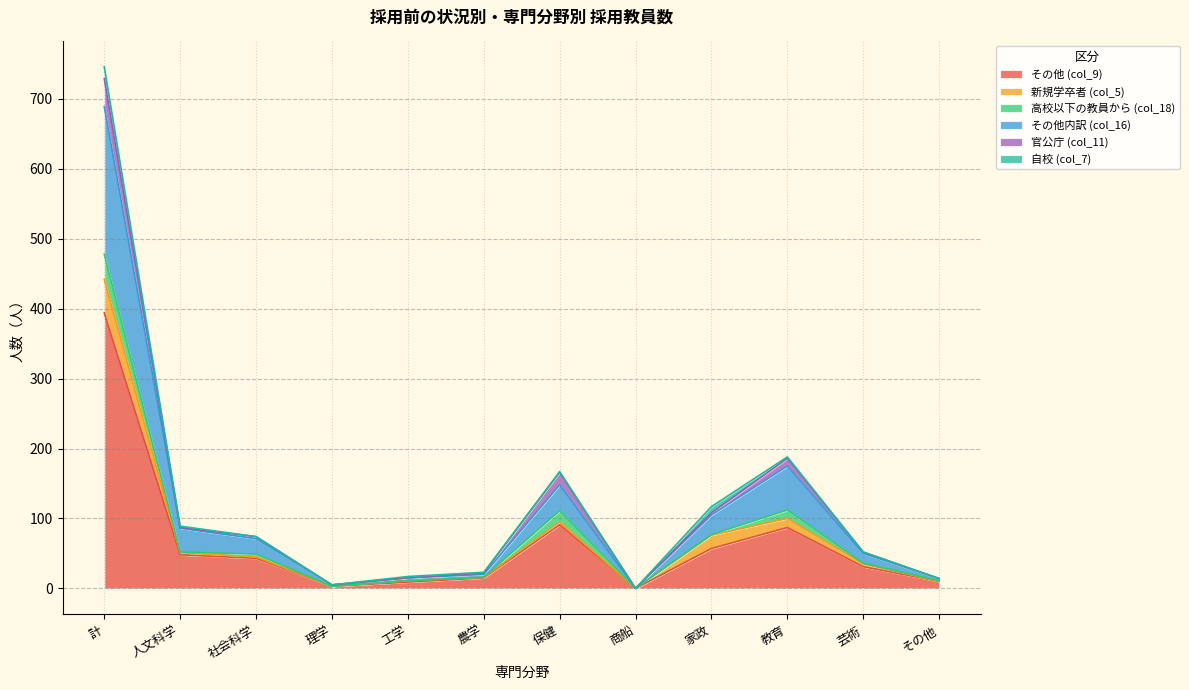

True or false: 官公庁 (col_11) and その他内訳 (col_16) intersect in this chart.

False